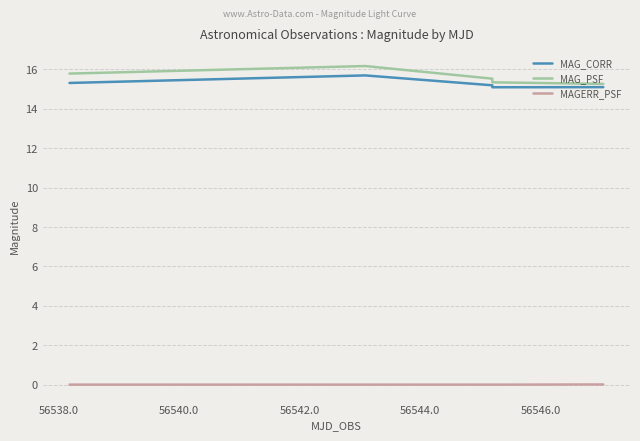

True or false: MAG_CORR and MAGERR_PSF intersect in this chart.

False